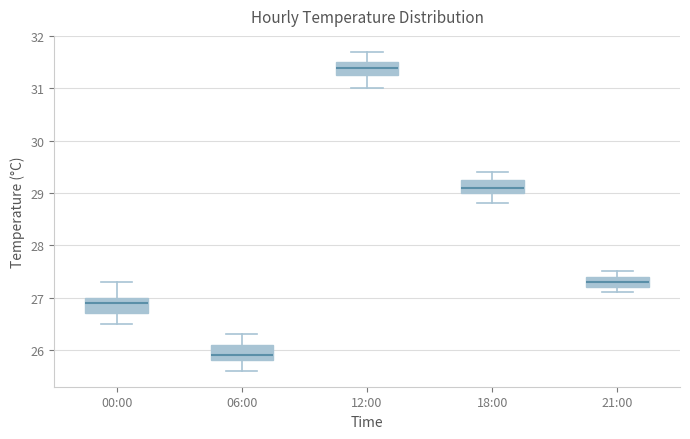

Where is the lower edge of the box for 18:00 on the y-axis? The values are not printed on the chart, so give them approximately, as read against the axis.

29.0